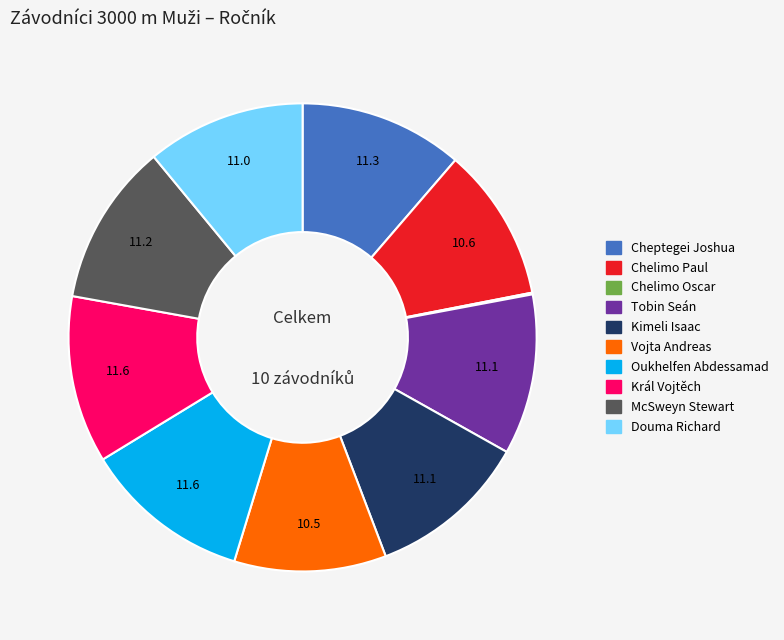

Is Tobin Seán the majority of the pie?

No